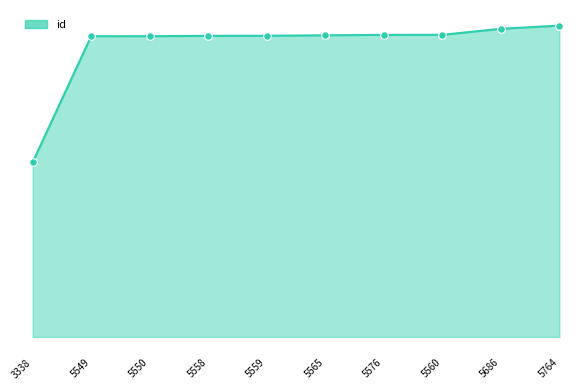

Between 5686 and 5549, which is larger?

5686